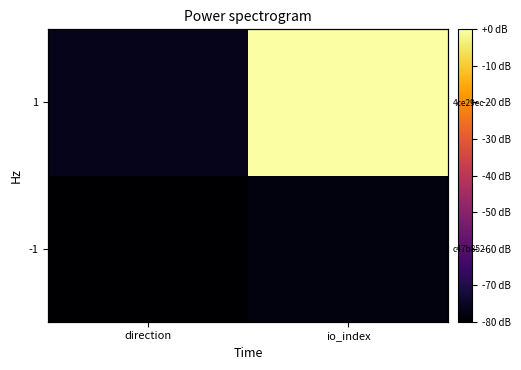

What is the sum of the 1 values at io_index and direction?

-76.1